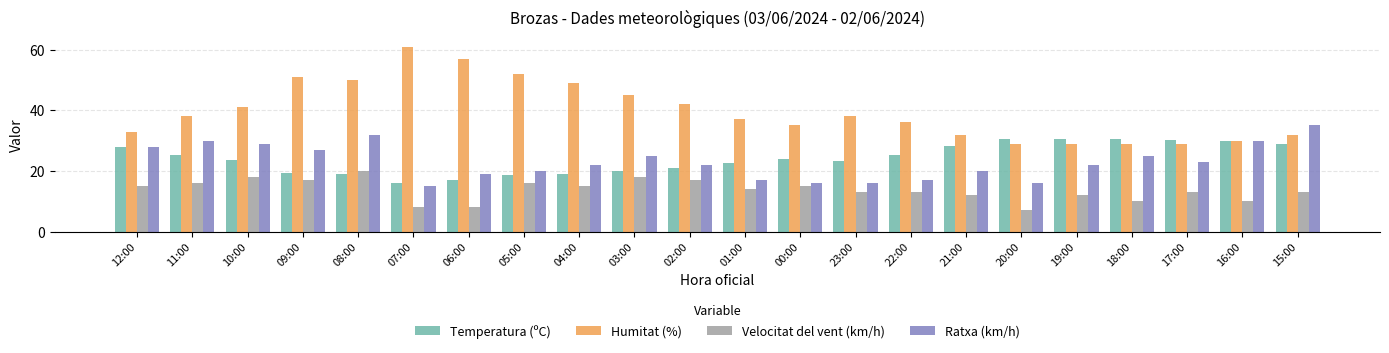

What is the greatest value displayed?

61.0